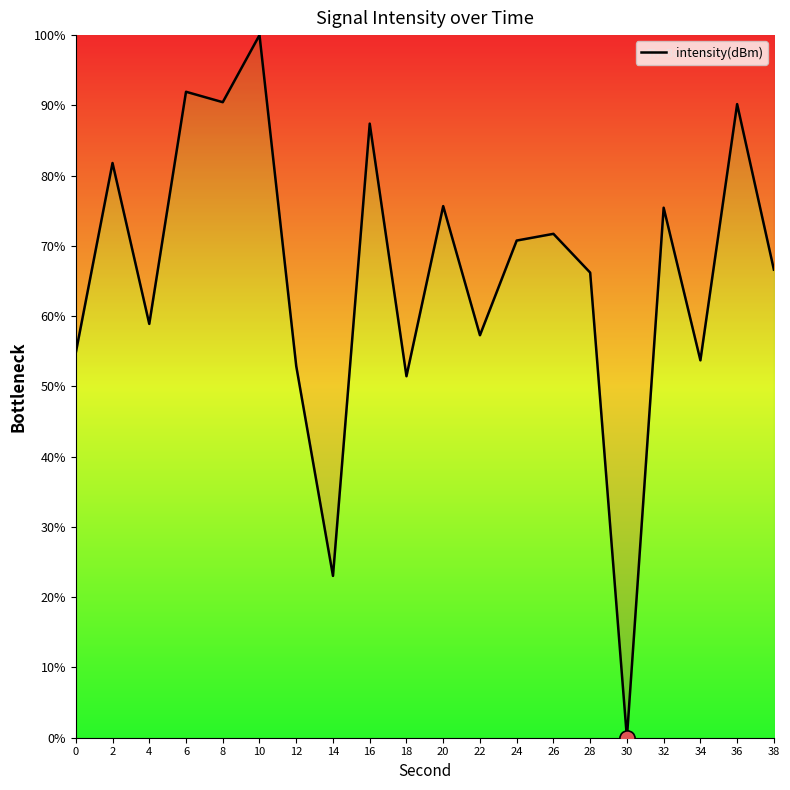

Which has a higher value, 12 or 28?

28